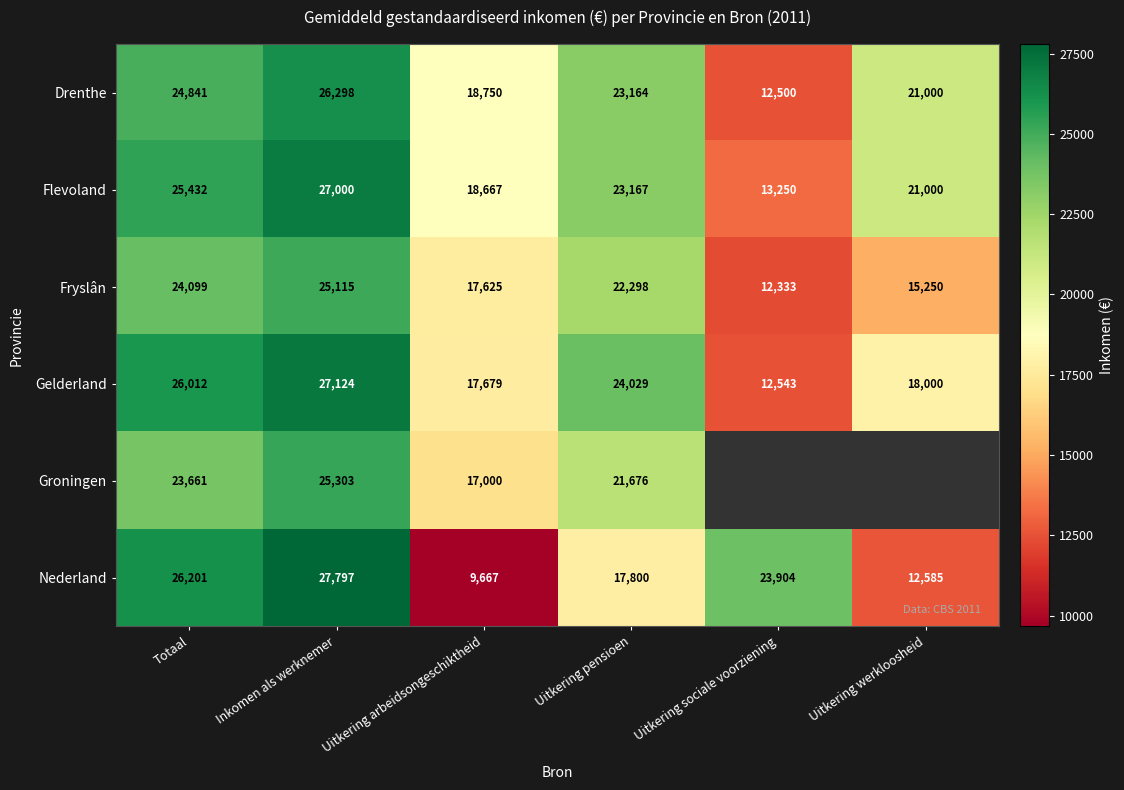

Count the number of data series in this chart.

6